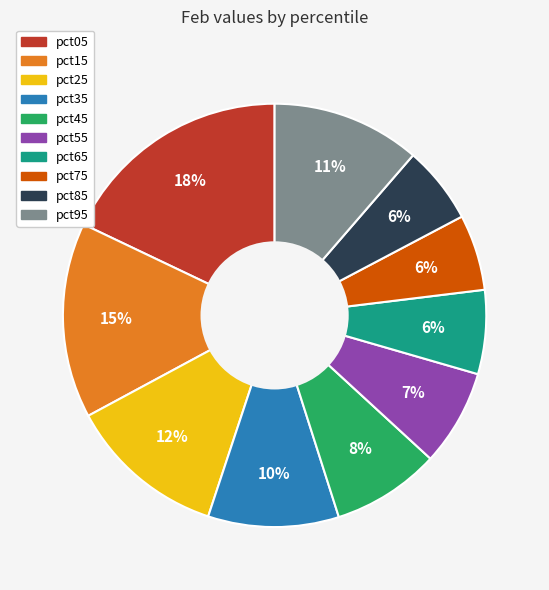

Is there any slice that represents more than half of the pie?

No